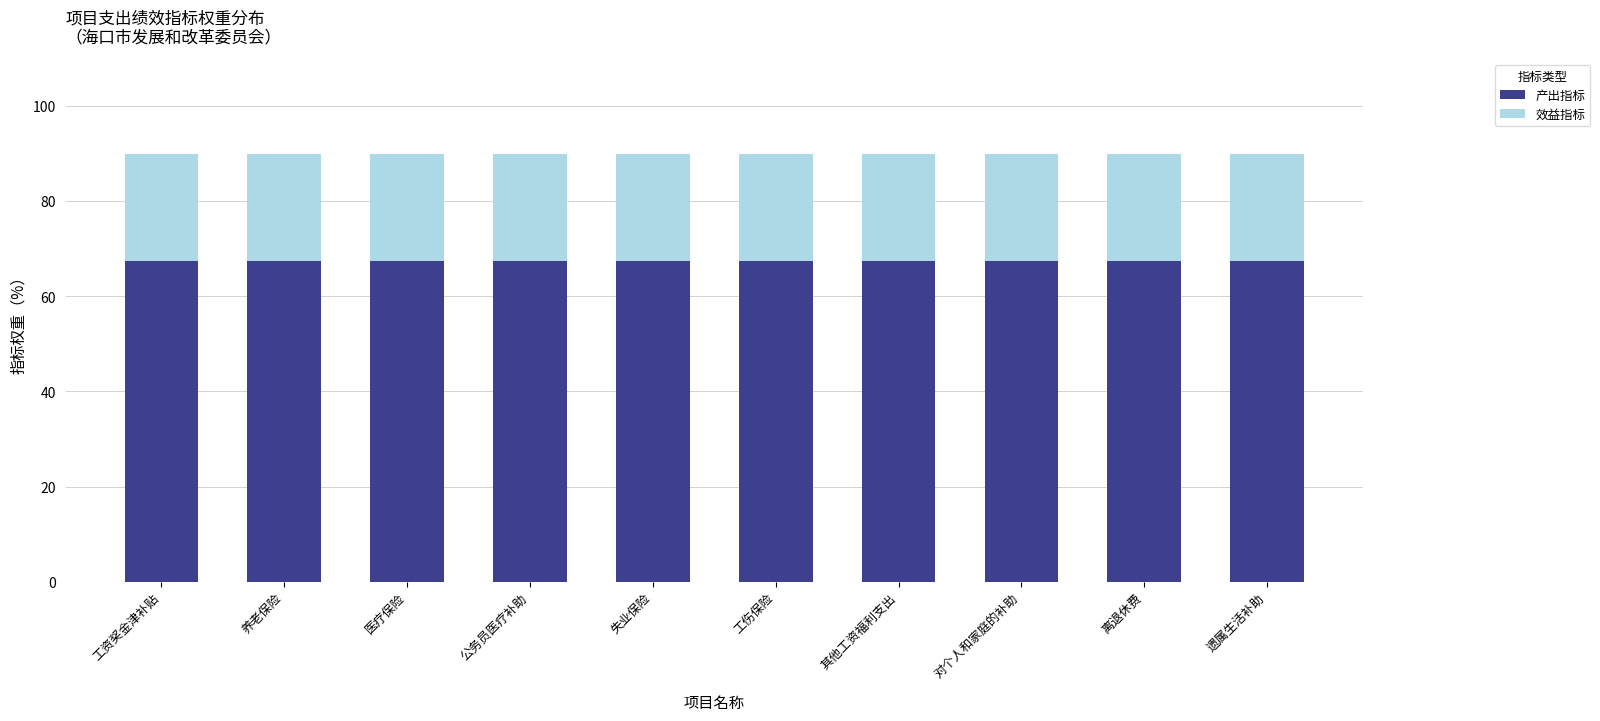

What value does the 产出指标 series have at 离退休费?

67.5